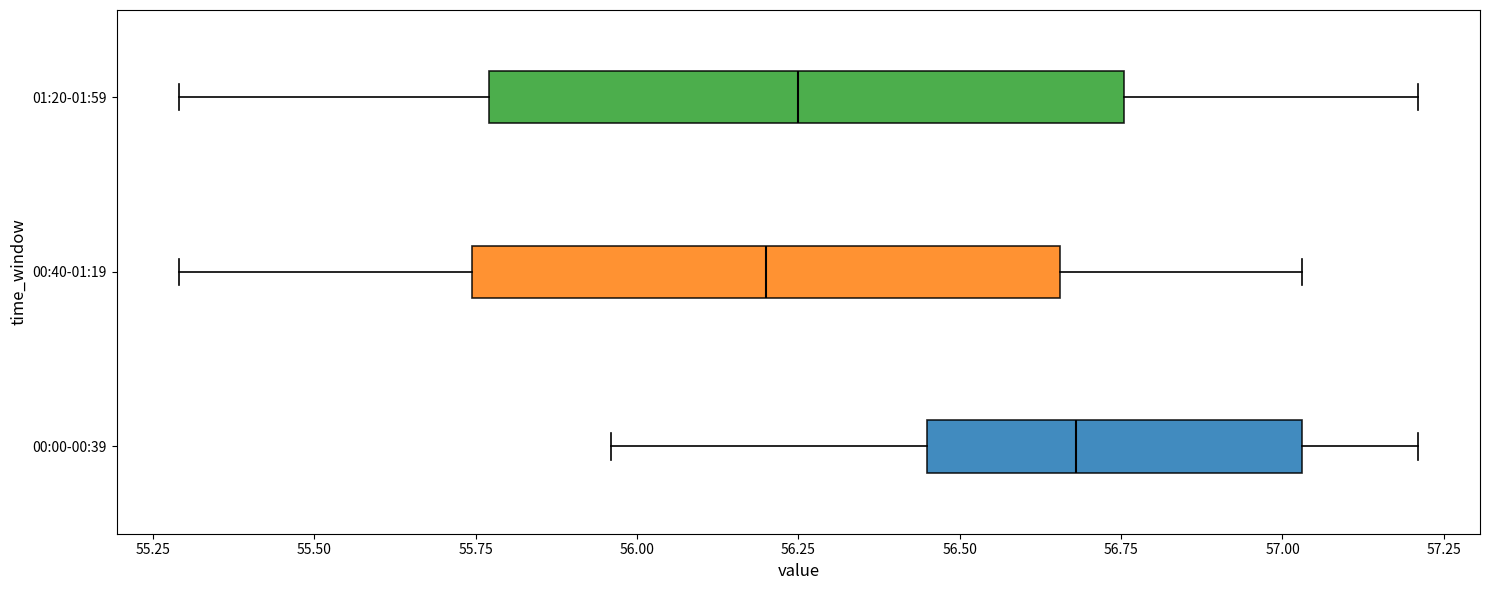

Where does the right whisker of the box for 01:20-01:59 end on the x-axis? The values are not printed on the chart, so give them approximately, as read against the axis.

57.20